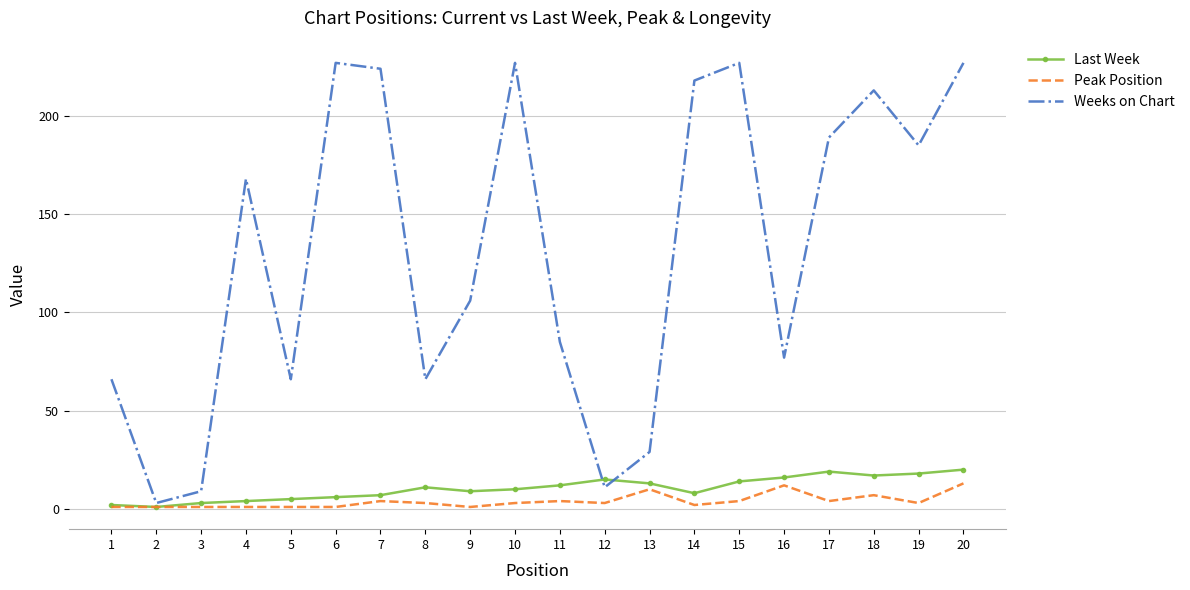

What is the maximum value shown in the chart?

227